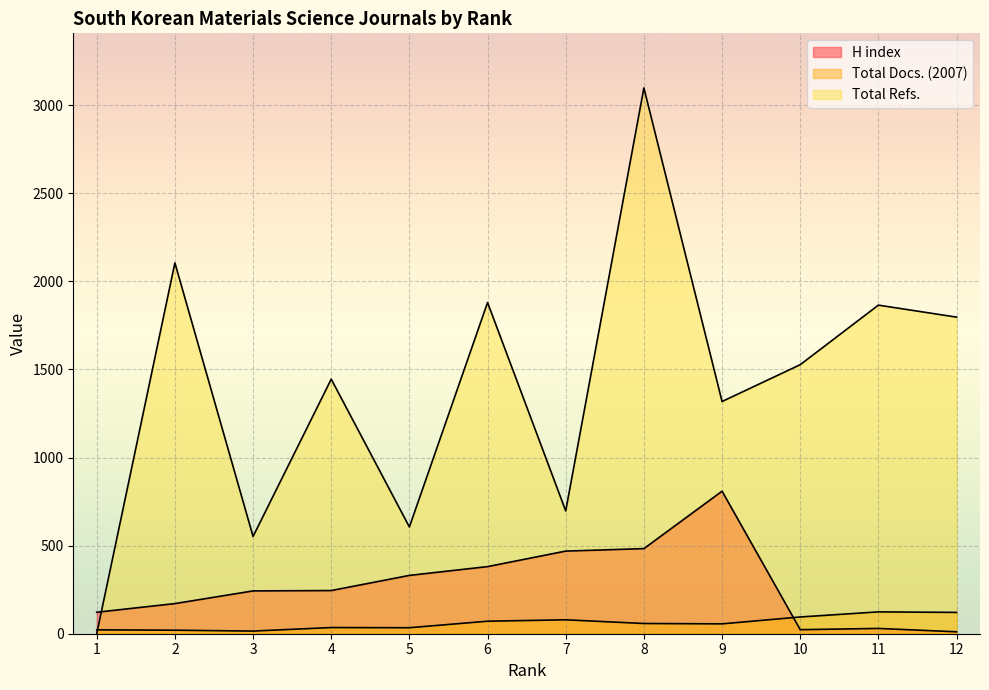

After their last crossing, which series has the higher values: Total Refs. or H index?

Total Refs.